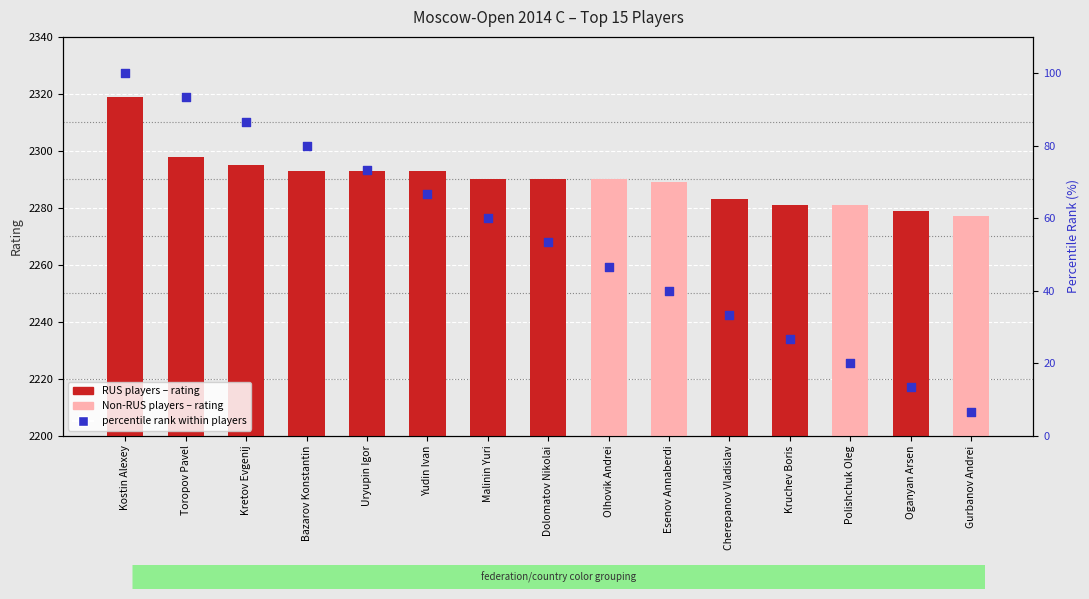

What is the total value across all series at Toropov Pavel?

2391.3